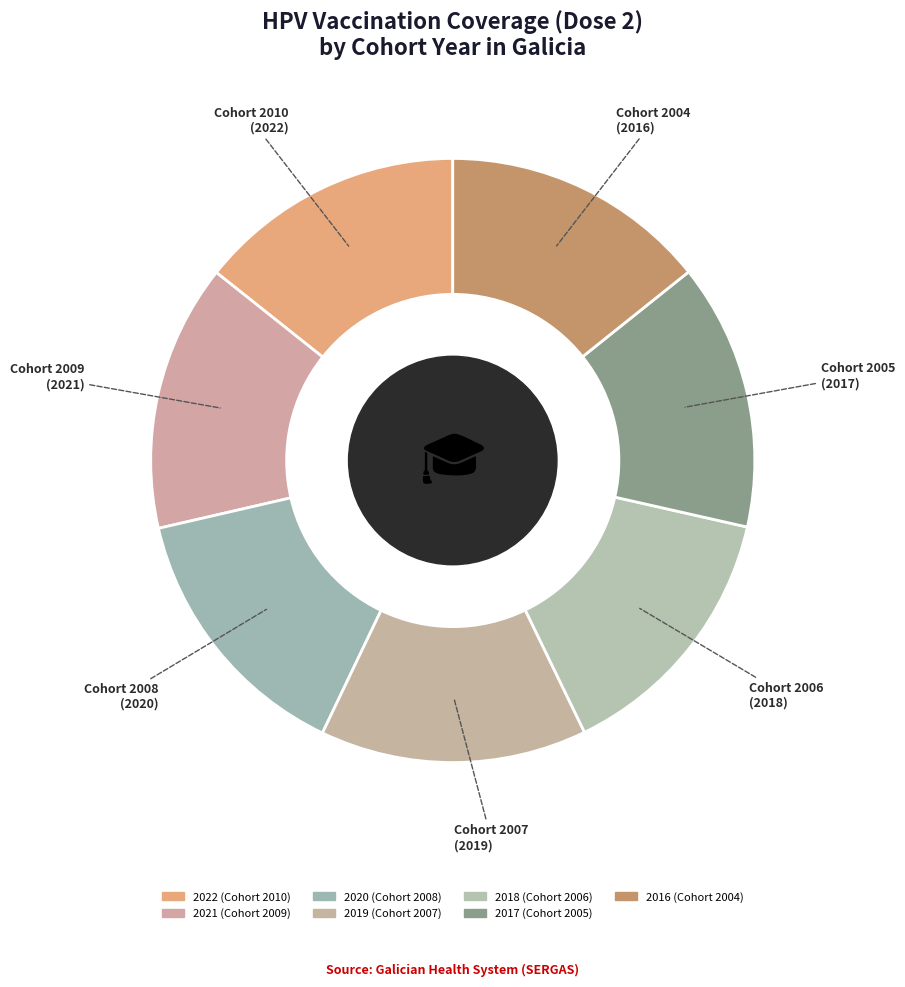

Between 2019 and 2021, which is larger?

2021